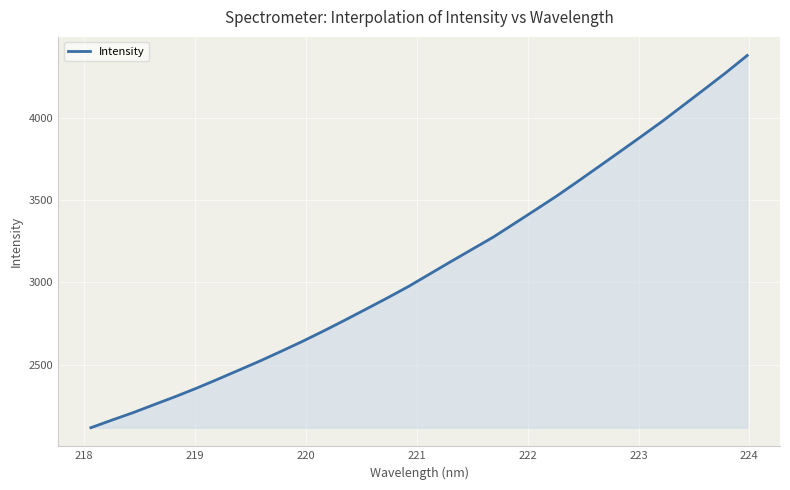

Reading left to right, extract all data points from this chart.

2116.8	2163.3	2208.6	2257.8	2306.5	2357.9	2412.2	2467.7	2523.6	2582.4	2642.6	2706.0	2771.5	2838.6	2906.2	2976.1	3051.7	3127.2	3201.7	3275.8	3358.7	3441.9	3526.0	3615.0	3705.7	3796.7	3888.3	3981.2	4079.0	4177.0	4276.0	4379.9